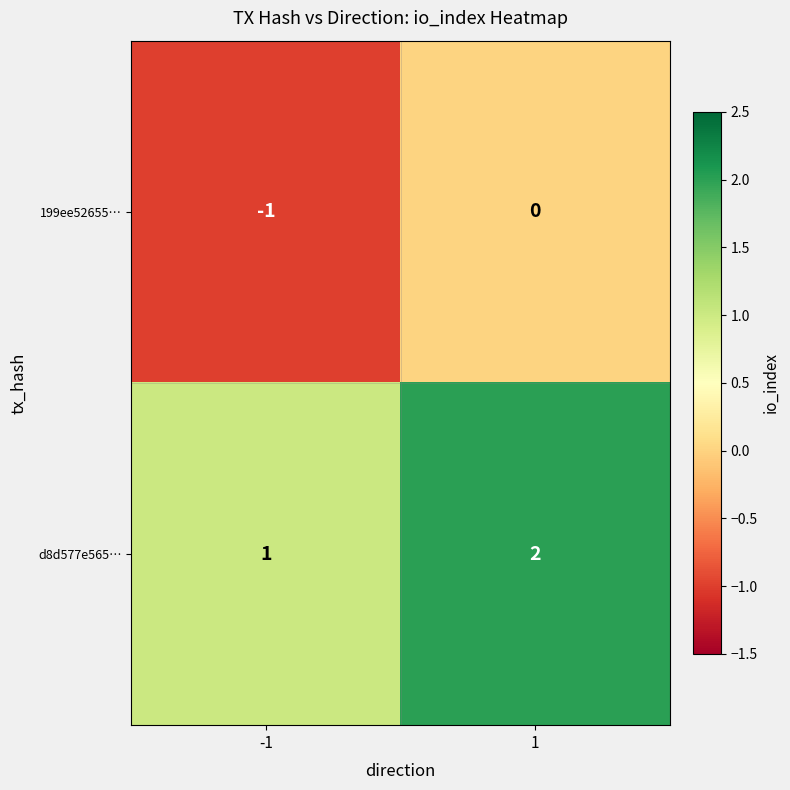

Reading left to right, what are all the values shown in this chart?

199ee52655…: -1=-1	1=0
d8d577e565…: -1=1	1=2